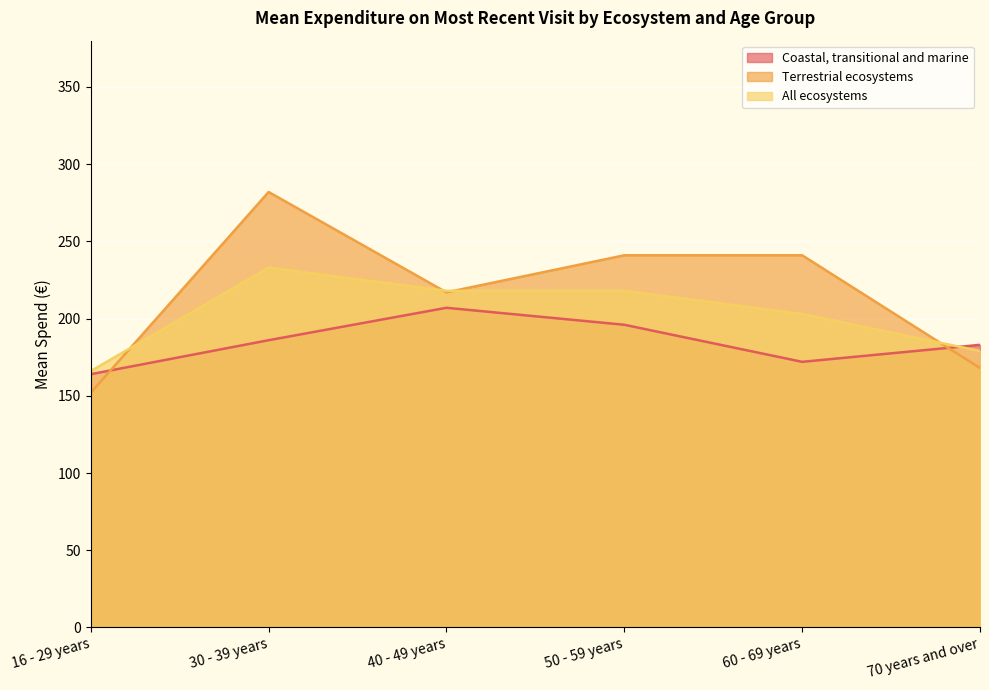

Which category has the lowest value in the Terrestrial ecosystems series?

16 - 29 years